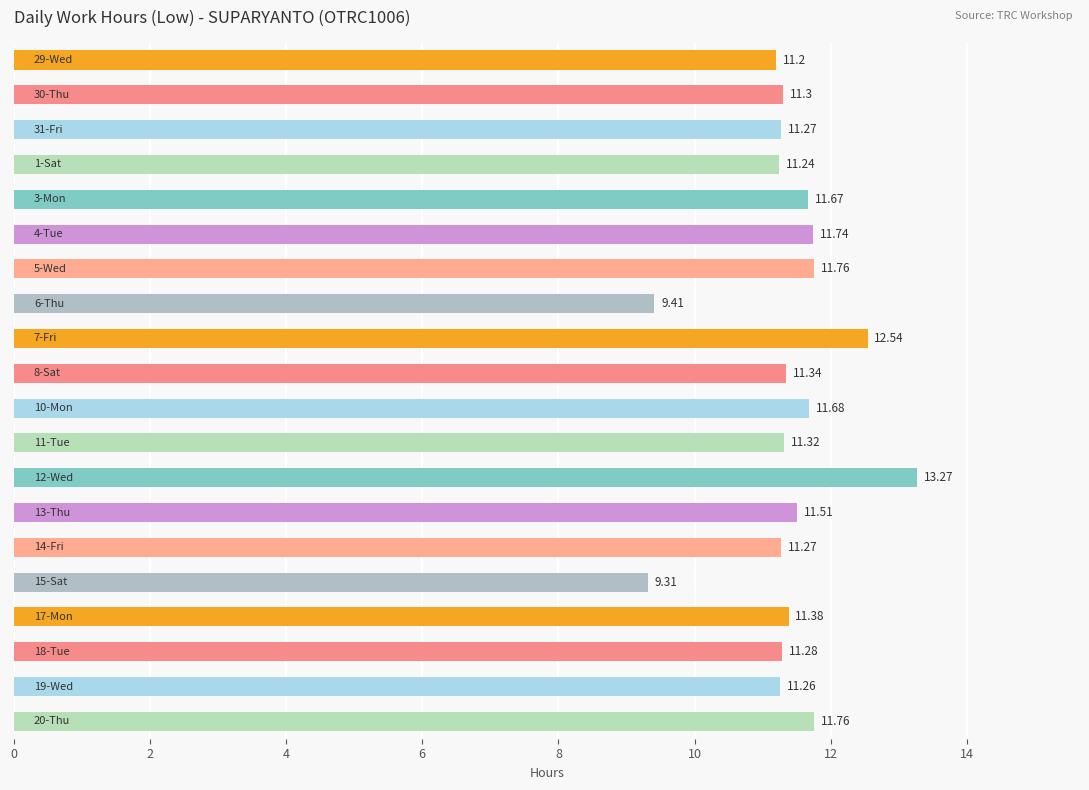

What is the average value?

11.4